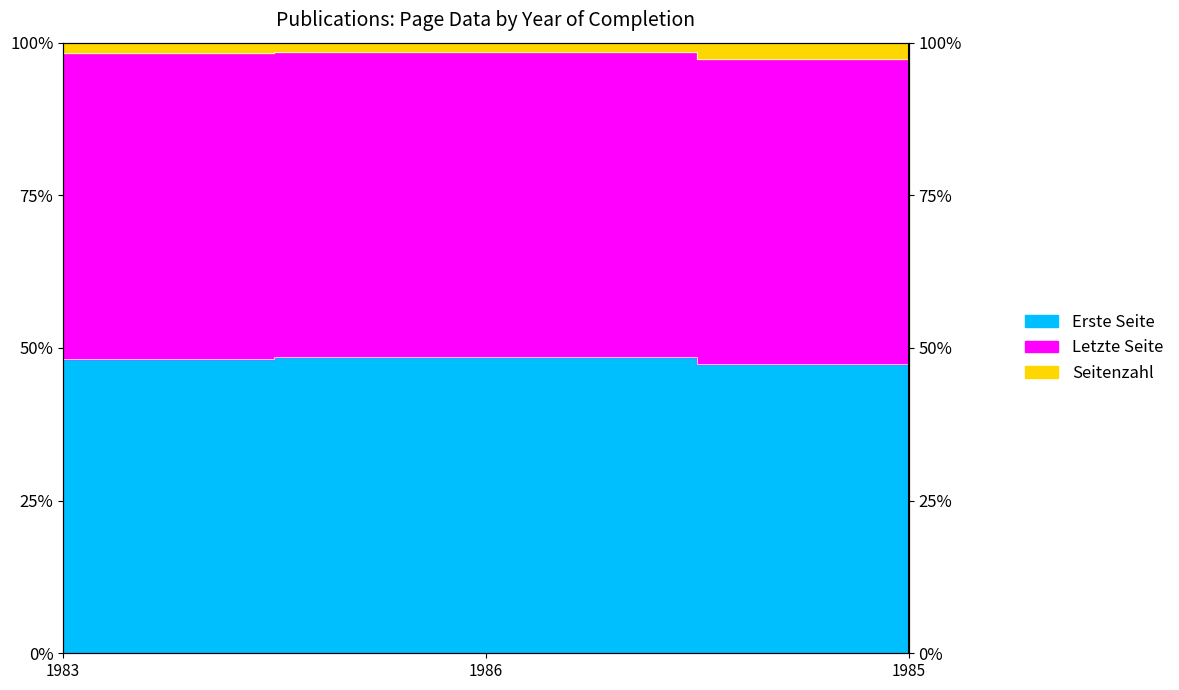

Does the chart display data point markers on the line(s)?

No